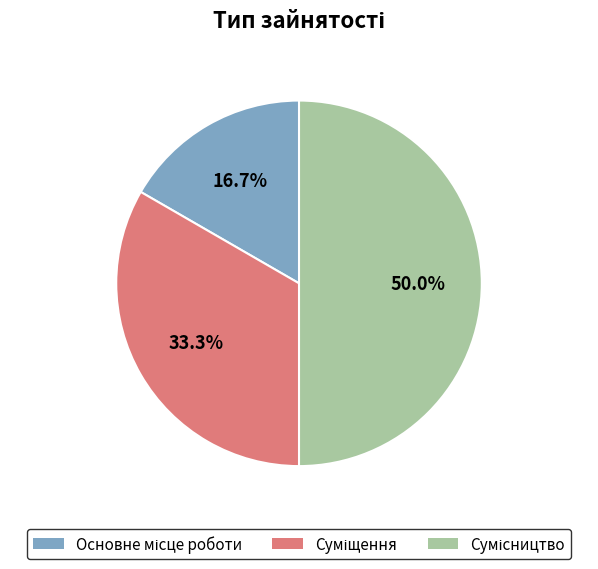

Is Основне місце роботи the majority of the pie?

No